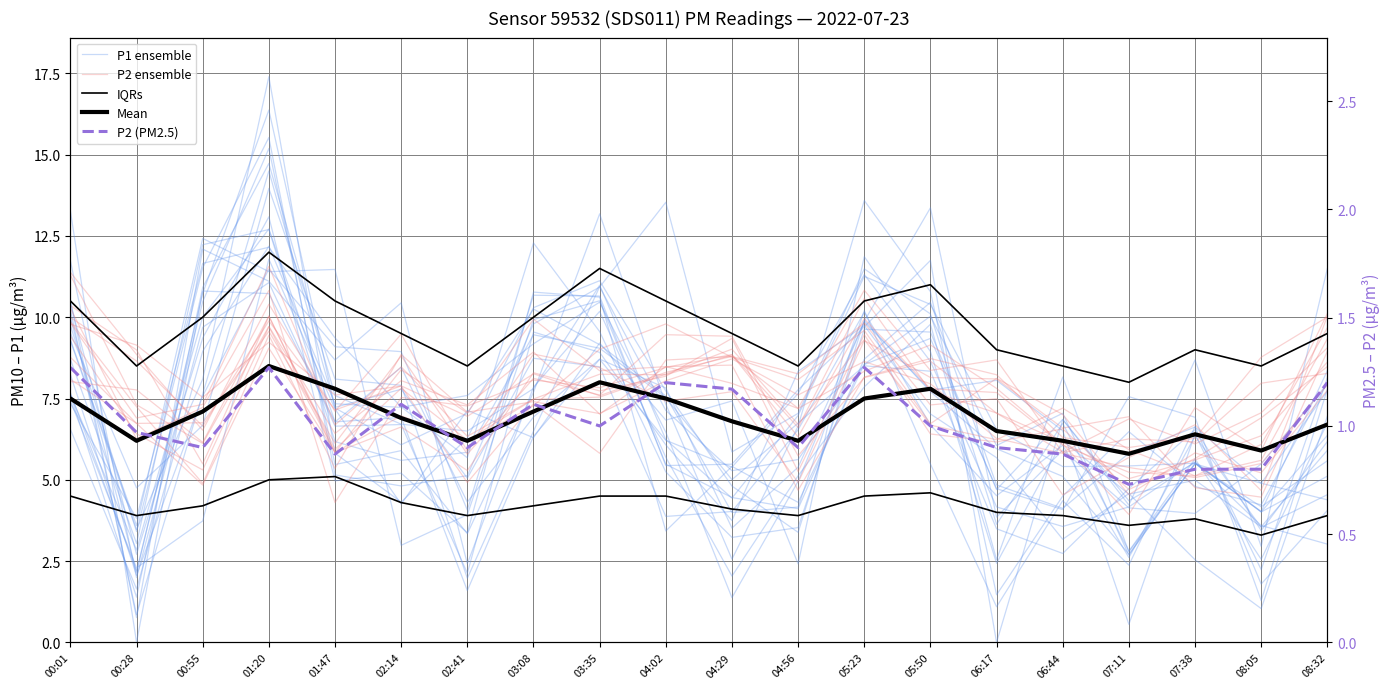

Count the number of categories in the chart.

20